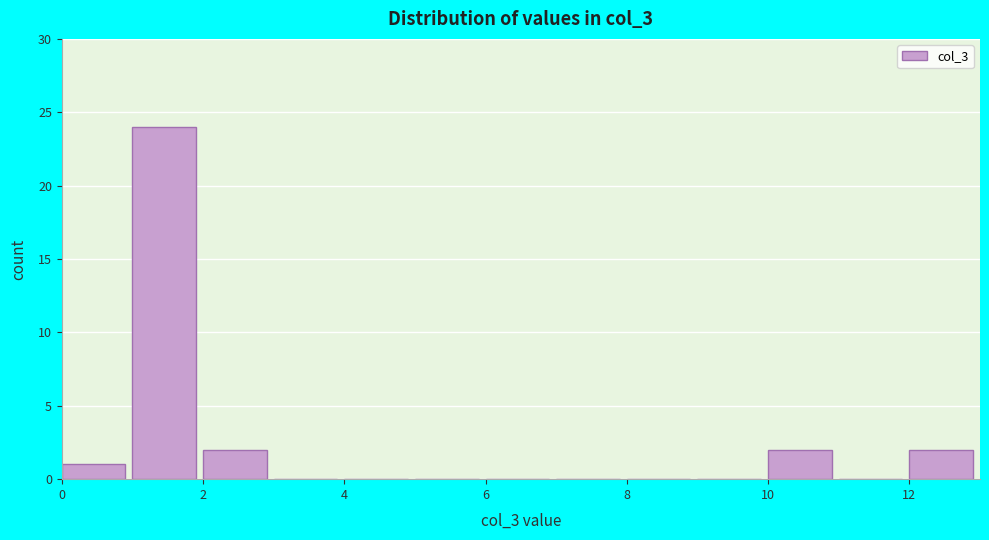

How tall is the bar that spans 2 to 3 on the x-axis? The values are not printed on the chart, so give them approximately, as read against the axis.

2